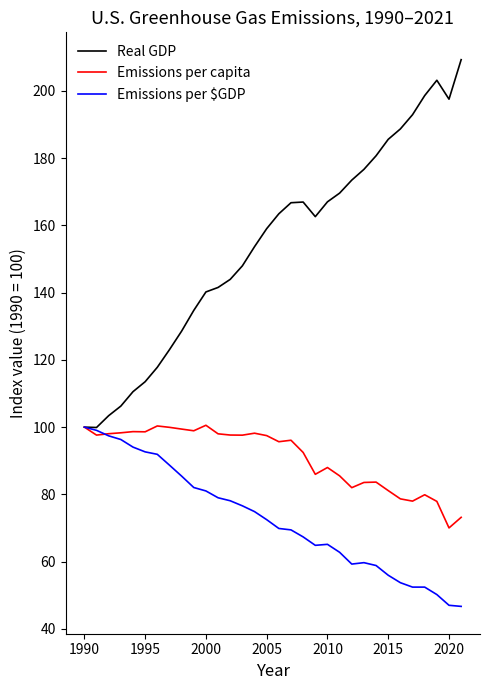

At how many categories does at least one series exceed 200?

2